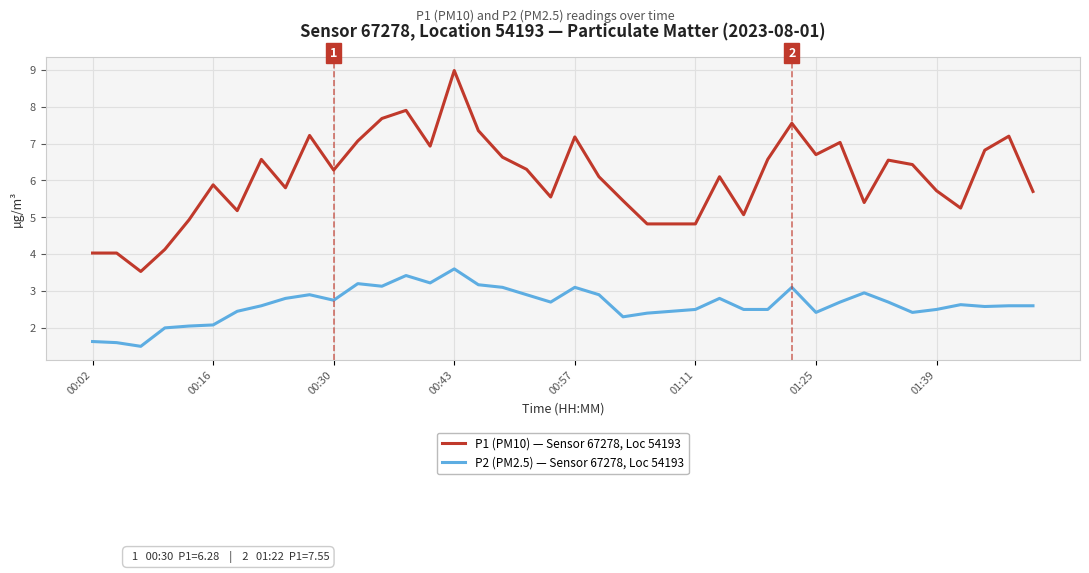

Which series has the largest range (max minus min)?

P1 (PM10) — Sensor 67278, Loc 54193